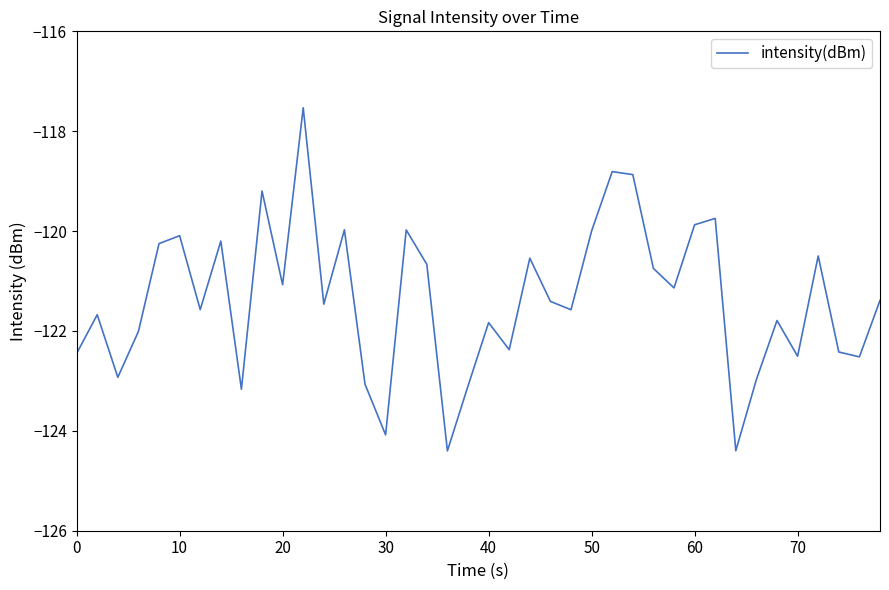

What is the minimum value shown in the chart?

-124.4